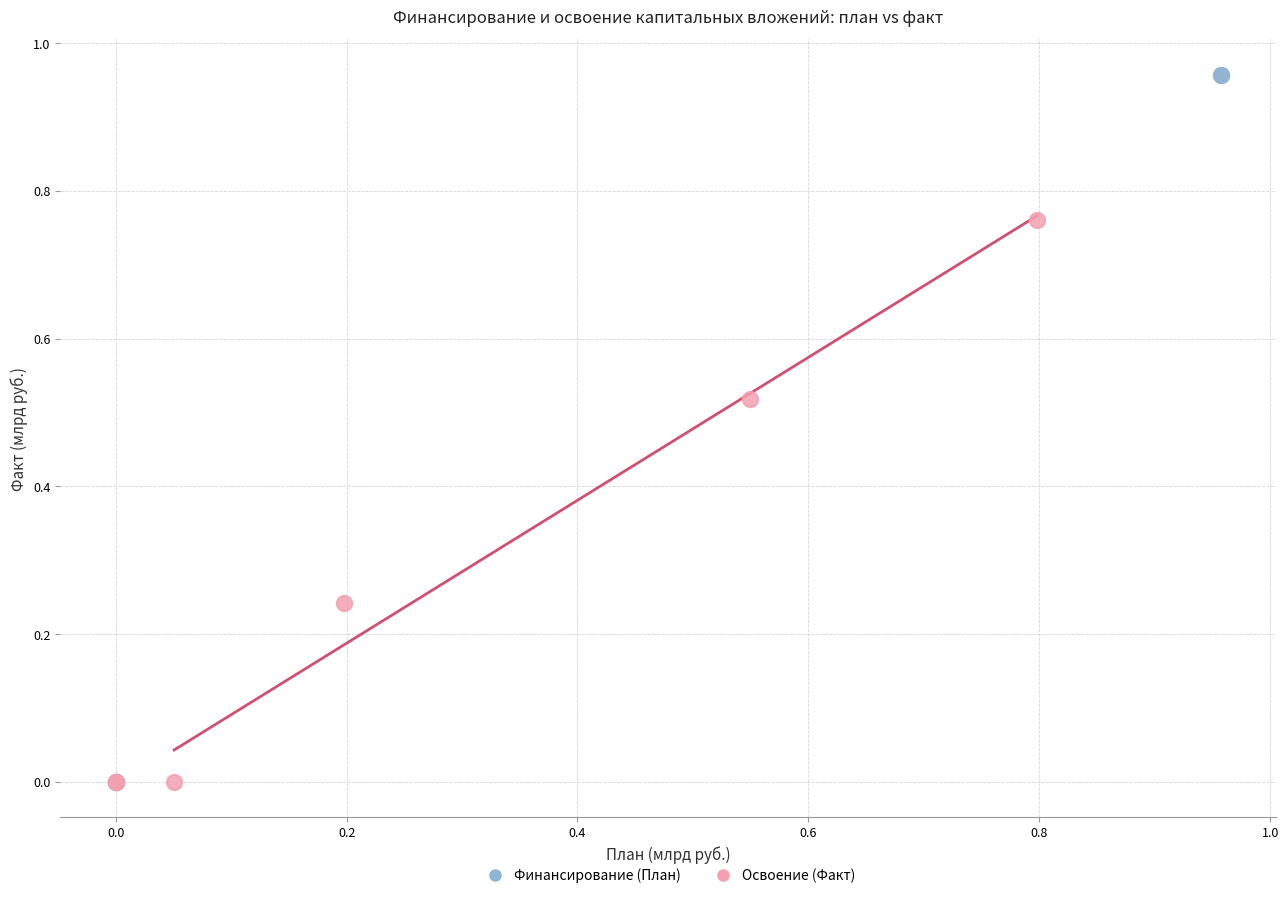

Which series reaches the maximum Y coordinate?

Финансирование (План)